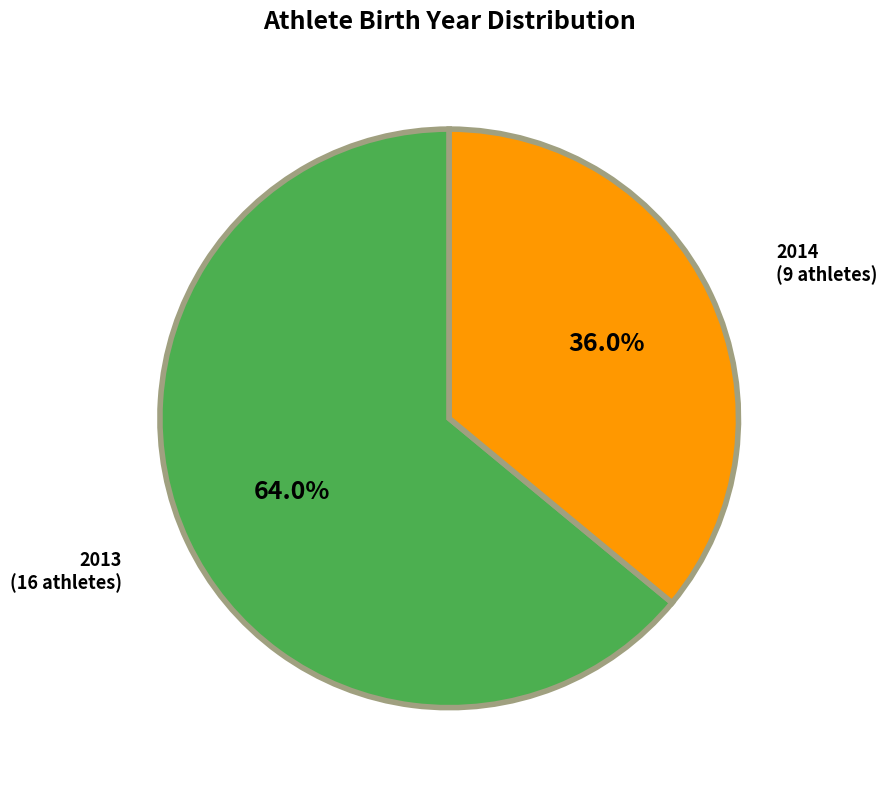

To the nearest percent, what is the average slice percentage?

50%